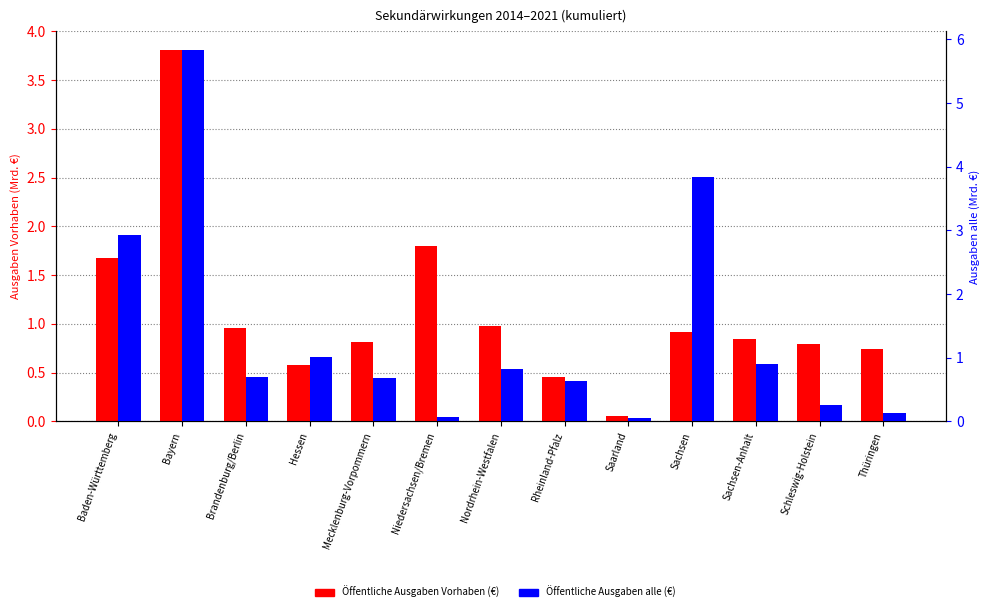

What is the label of the 13th bar from the left?

Thüringen